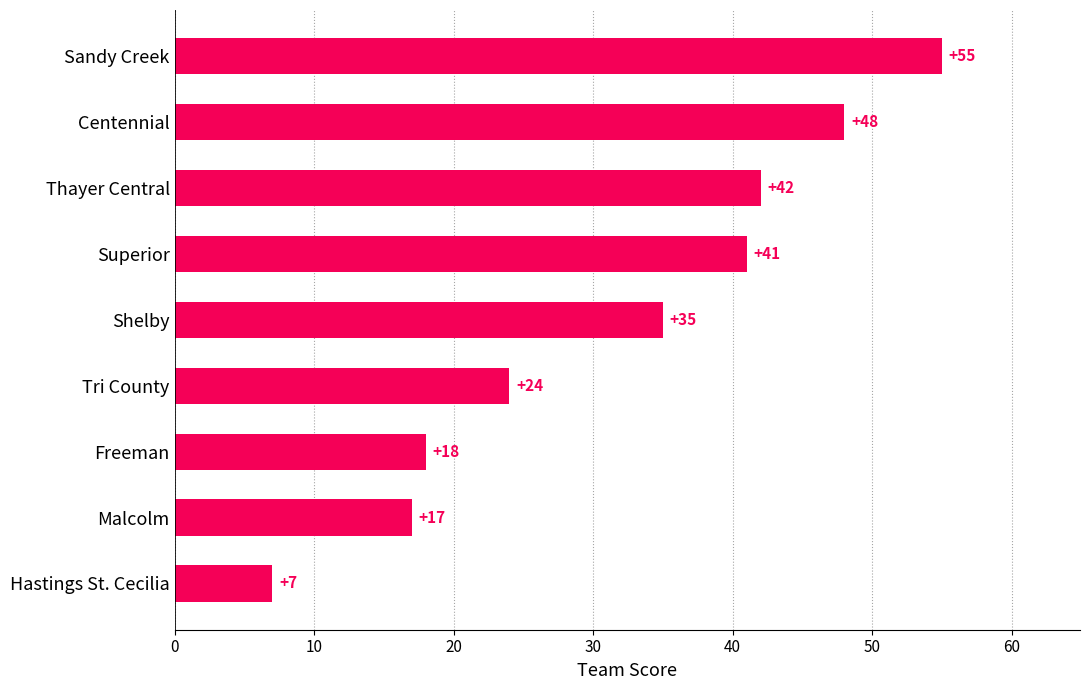

Count the number of data series in this chart.

1